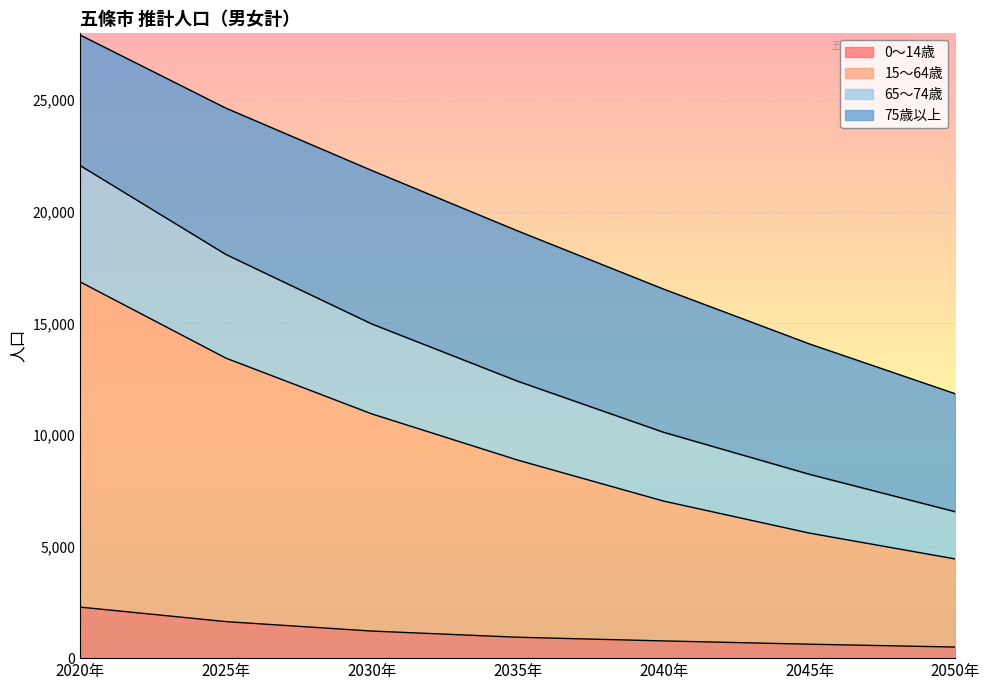

Does the chart display data point markers on the line(s)?

No